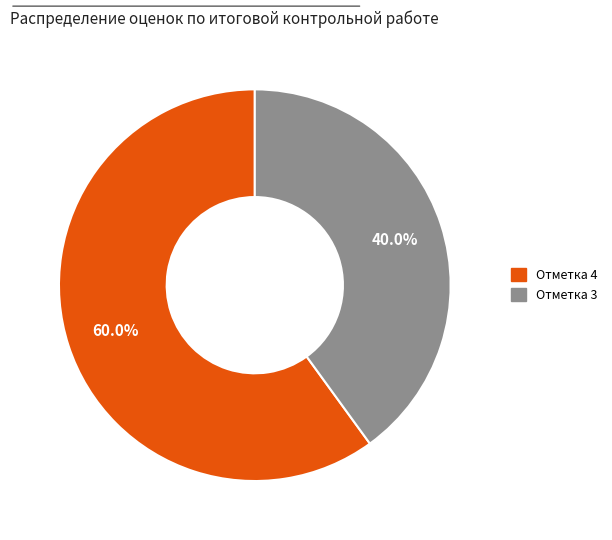

Does any single category account for the majority?

Yes